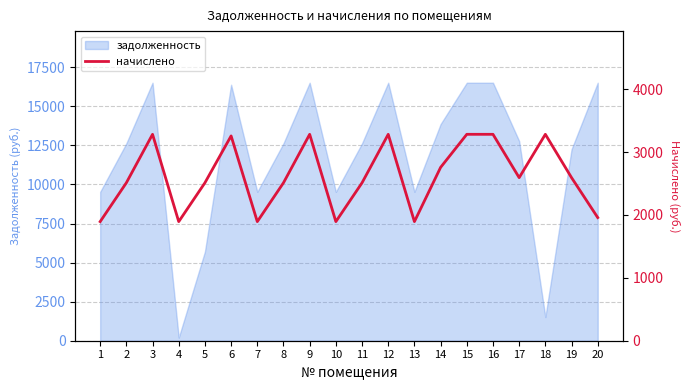

What is the change in value from 12 to 14?

-525.6